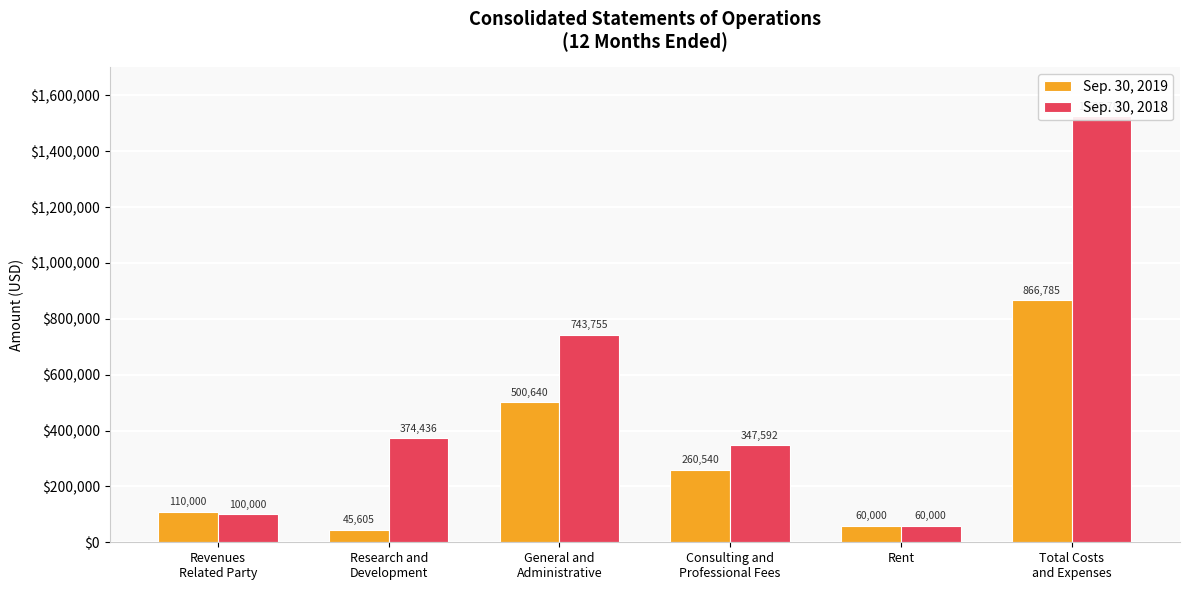

How many values in the Sep. 30, 2019 series are below 260540?

3